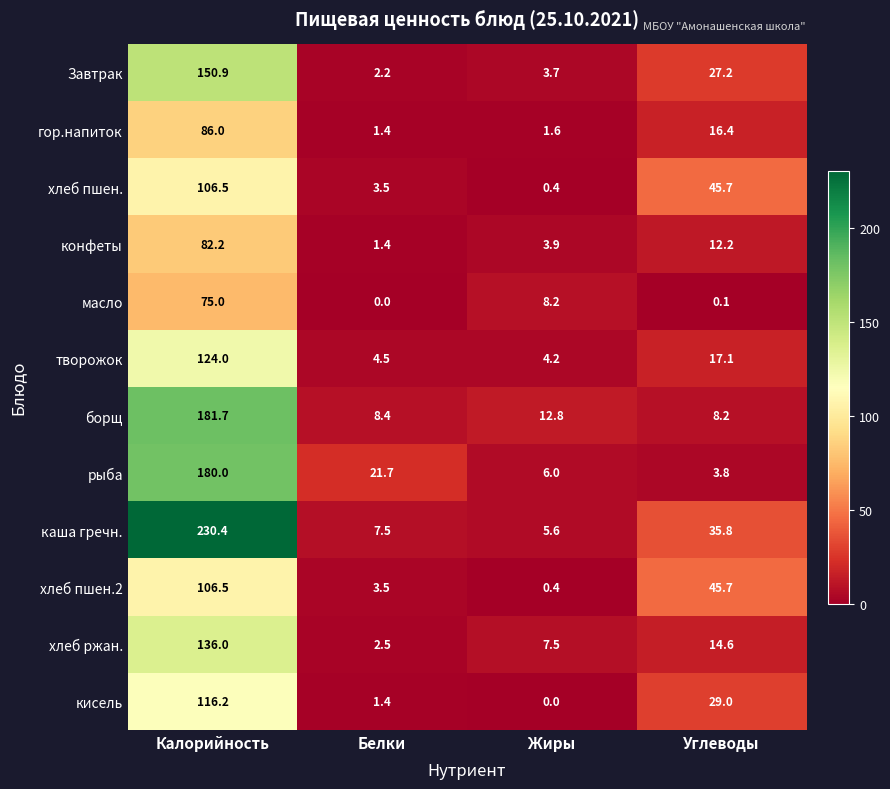

What value does the хлеб ржан. series have at Жиры?

7.5